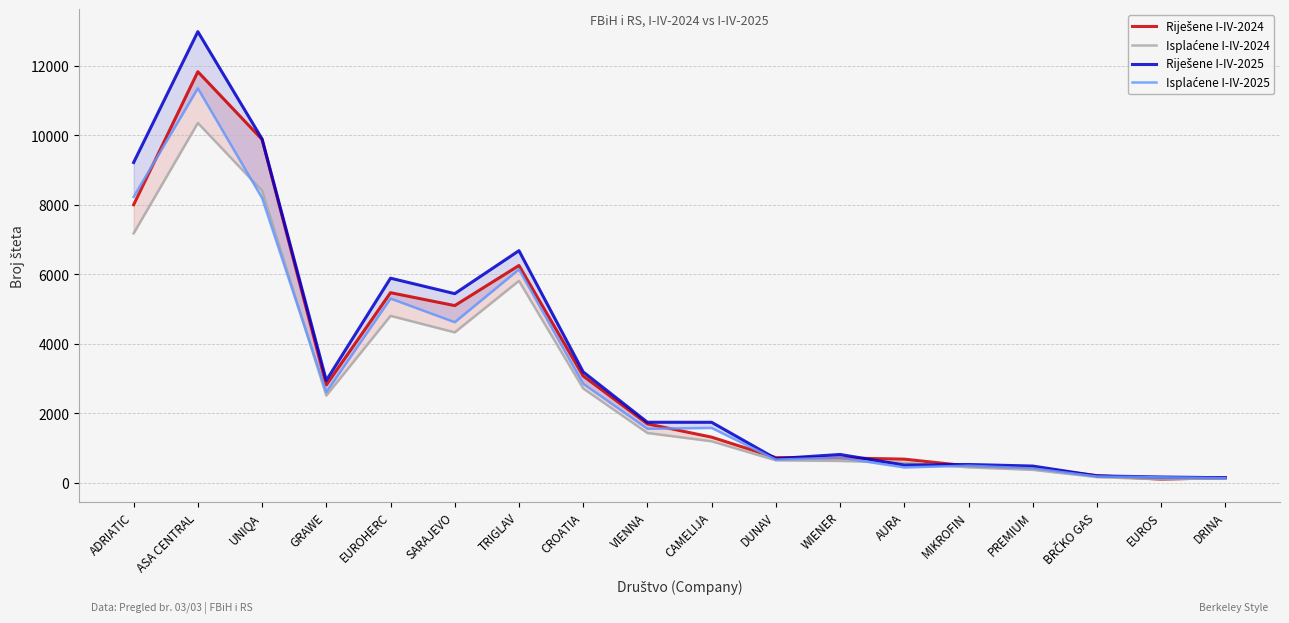

The value of Isplaćene I-IV-2025 at WIENER is 724. True or false?

True